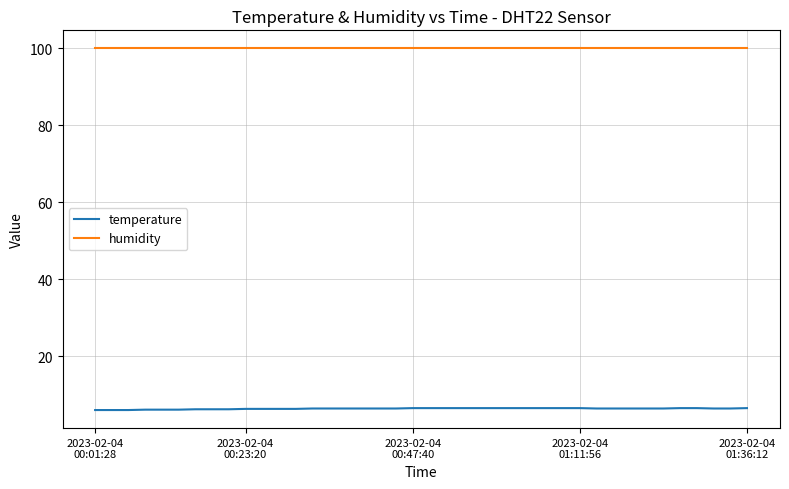

Which series has the largest total across all categories?

humidity